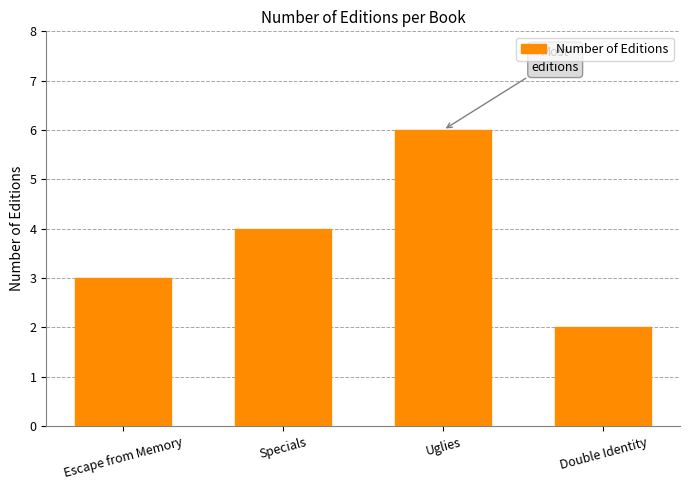

Which label corresponds to the largest value in the chart?

Uglies